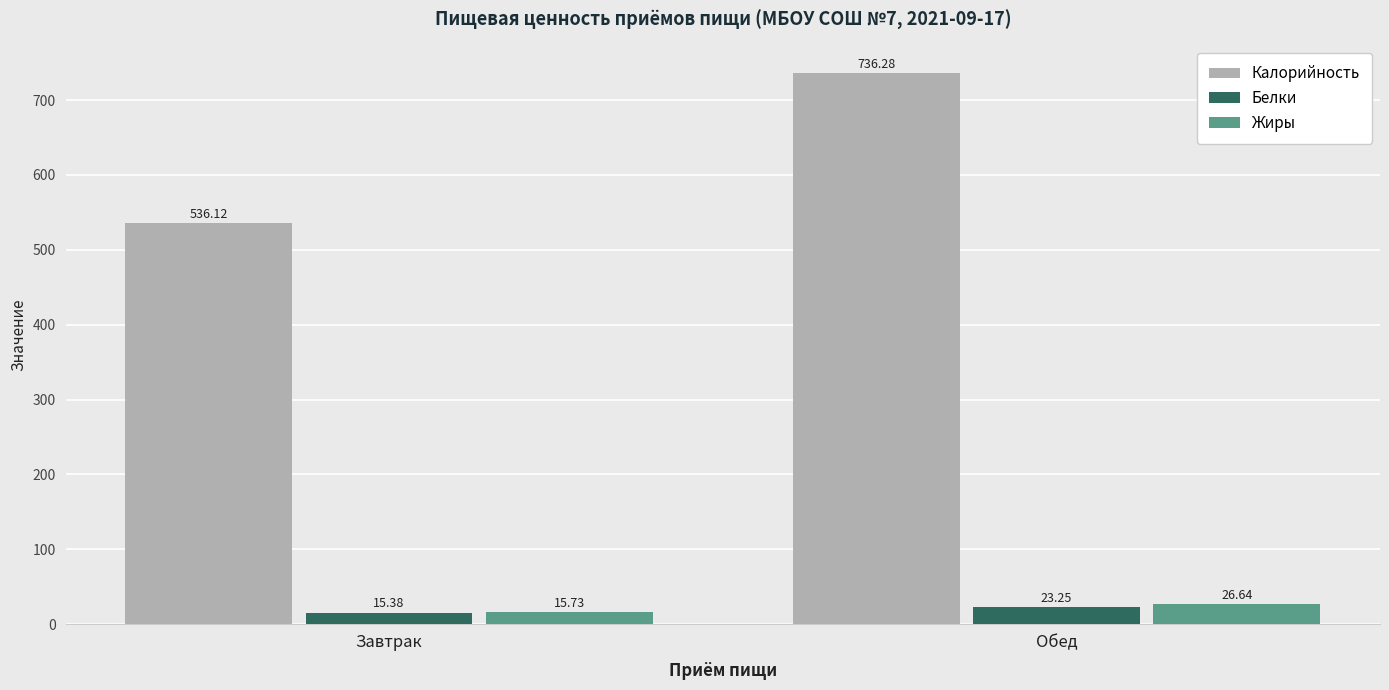

What is the value of the Калорийность bar at the 2nd from the left?

736.3